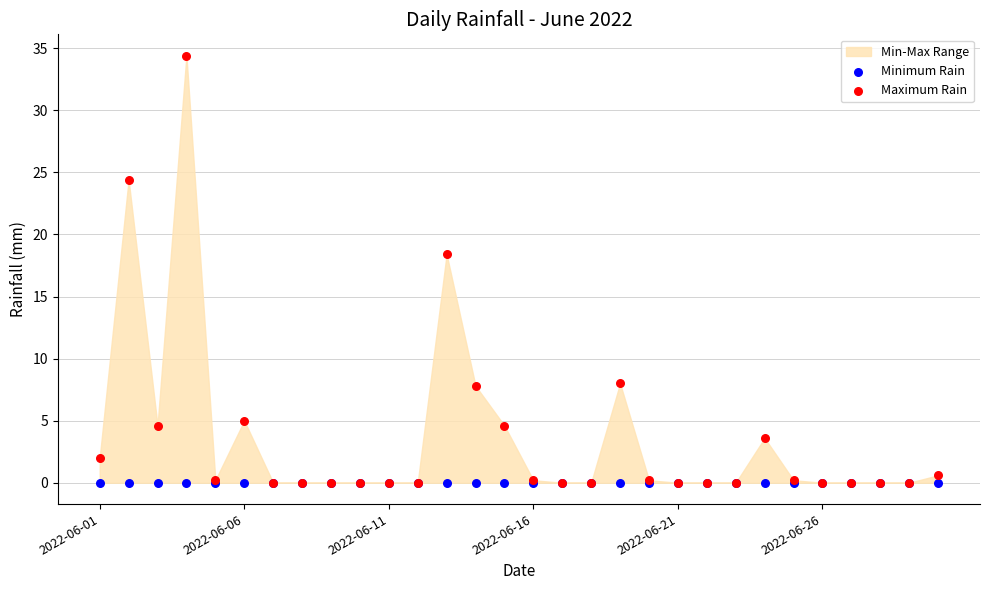

Across all series, what Y value is closest to 17?

18.4